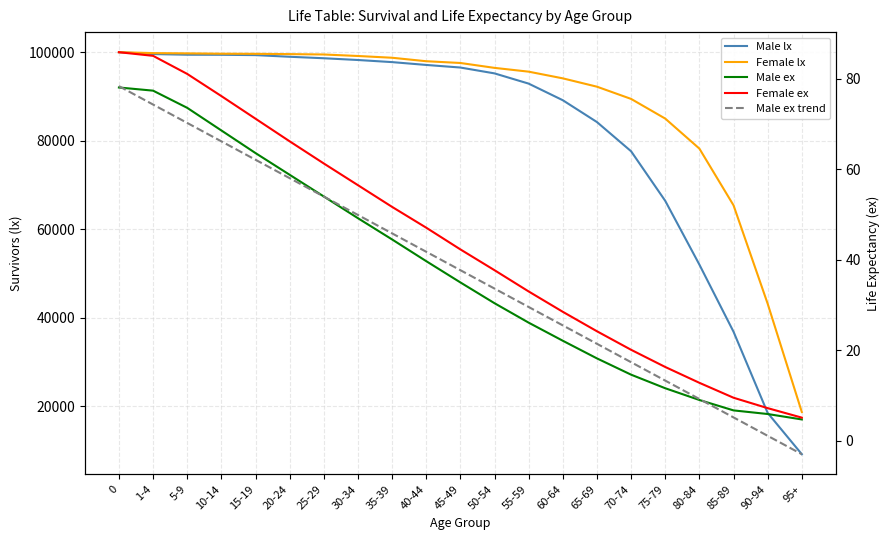

The value of Female lx at 65-69 is 92215.0. True or false?

True